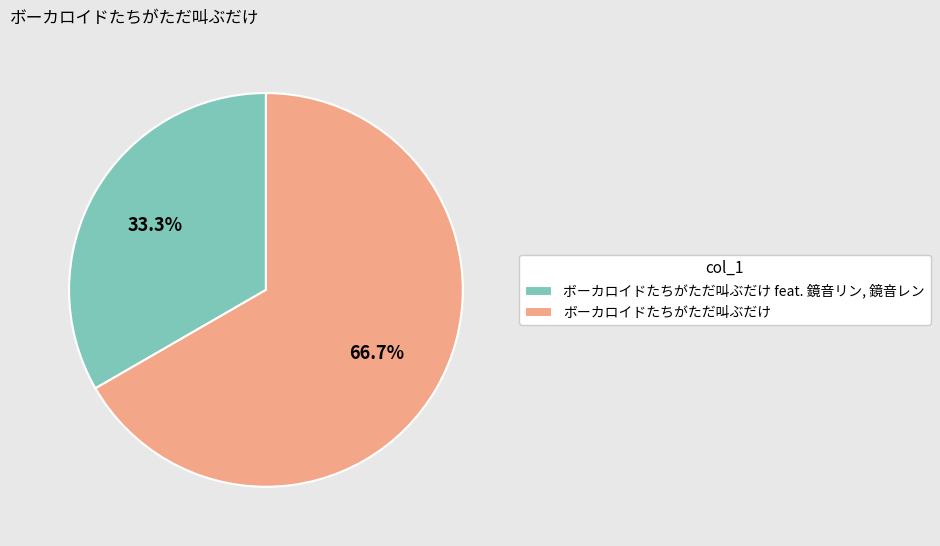

Is the sum of ボーカロイドたちがただ叫ぶだけ feat. 鏡音リン, 鏡音レン and ボーカロイドたちがただ叫ぶだけ greater than half?

Yes